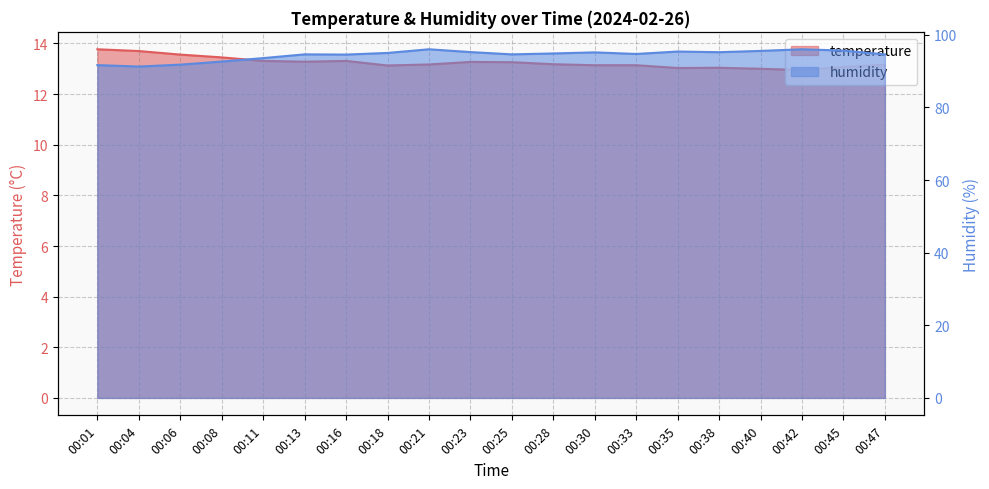

What are all the series names shown in the legend?

temperature, humidity